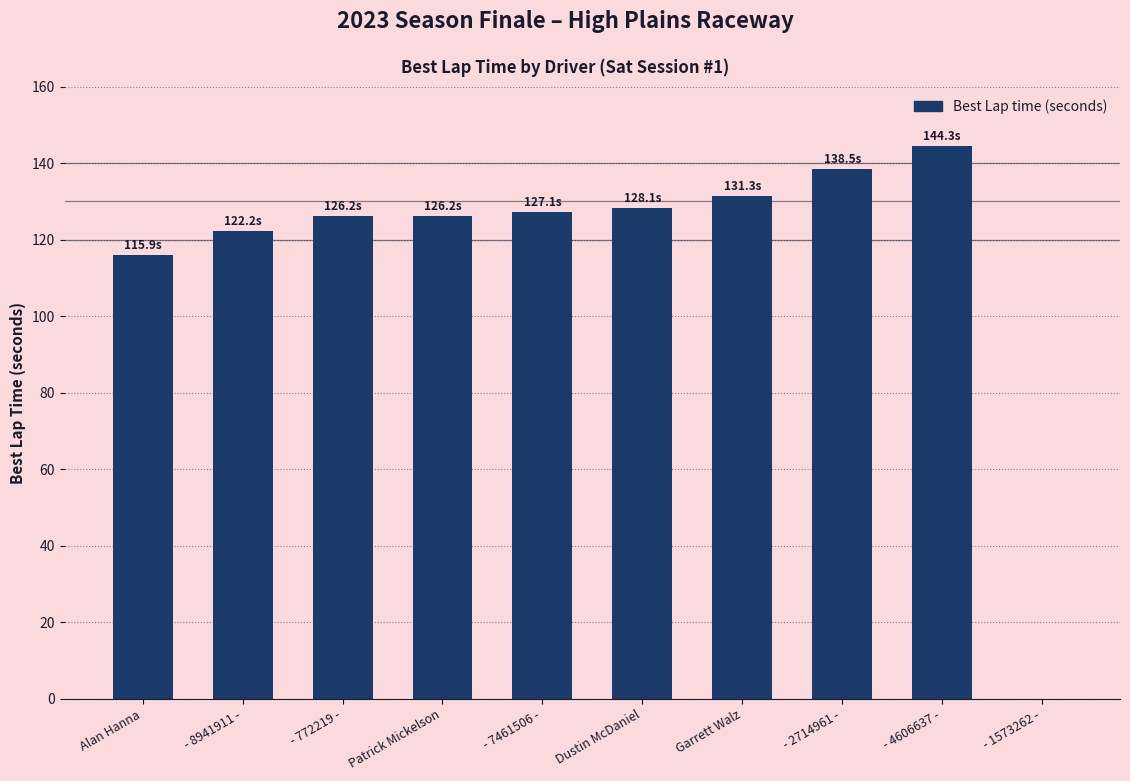

Between Dustin McDaniel and Alan Hanna, which is larger?

Dustin McDaniel